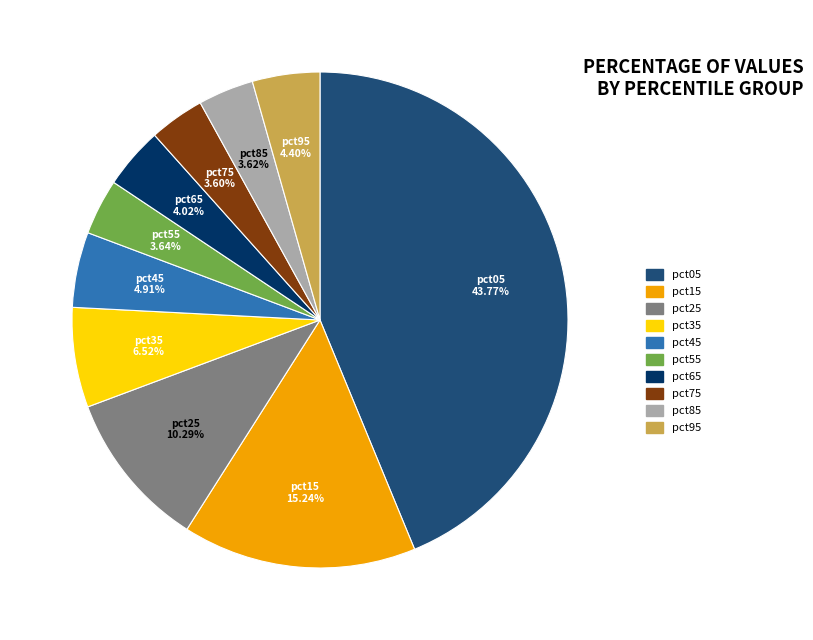

To the nearest percent, what is the difference between the largest and smallest slice percentages?

40%